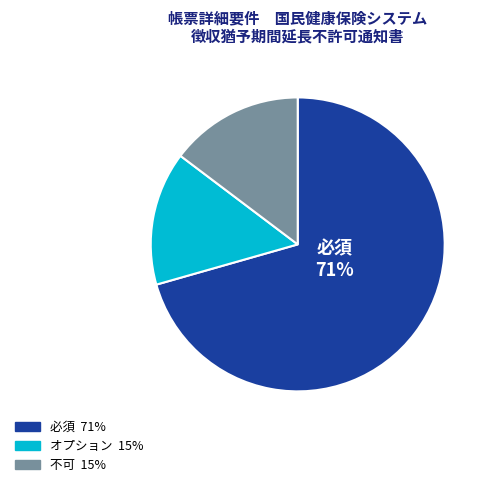

To the nearest percent, what is the average slice percentage?

33%